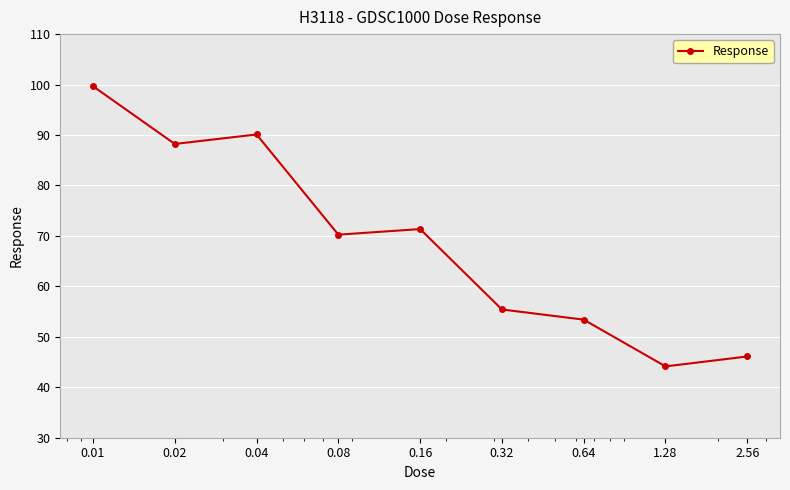

Reading left to right, what are all the values shown in this chart?

99.7	88.2	90.1	70.2	71.4	55.4	53.4	44.1	46.1